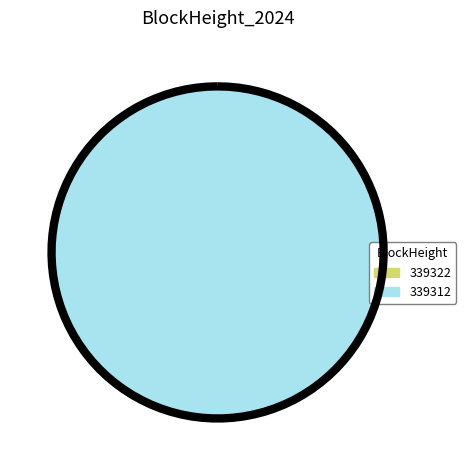

Between 339322 and 339312, which is larger?

339312